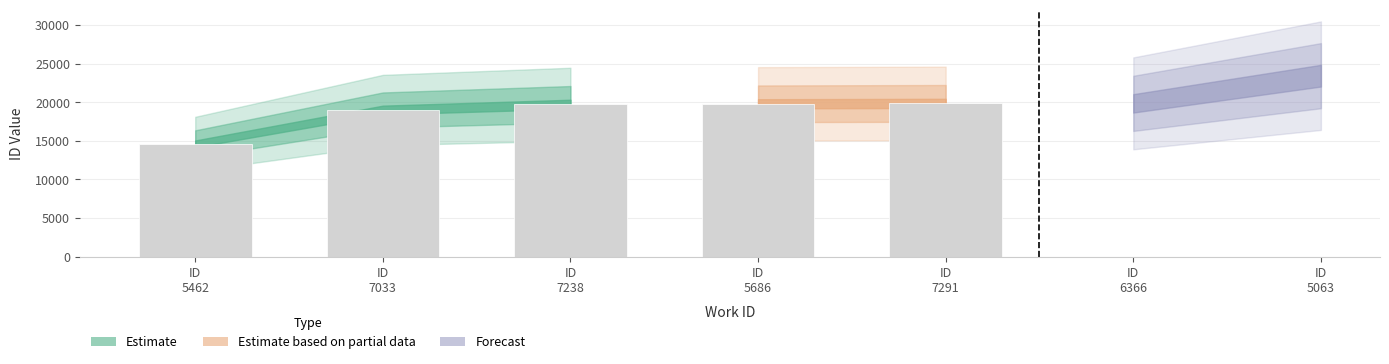

What is the label of the 5th bar from the right?

ID
5462